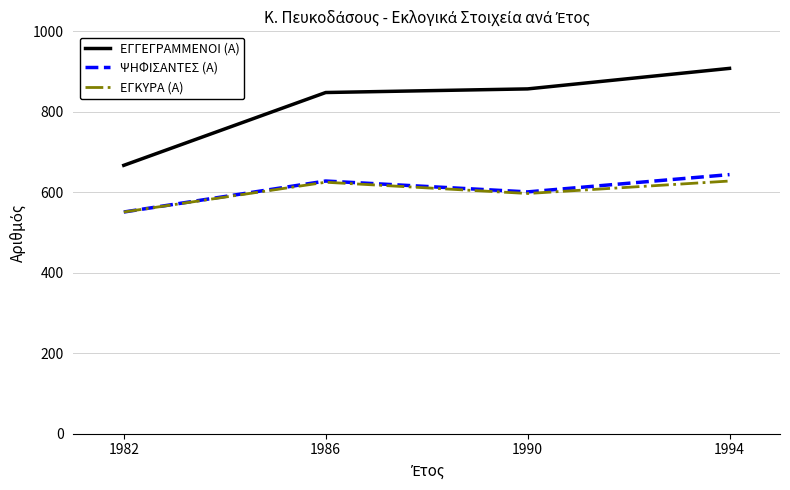

What is the lowest value of the ΨΗΦΙΣΑΝΤΕΣ (Α) series?

551